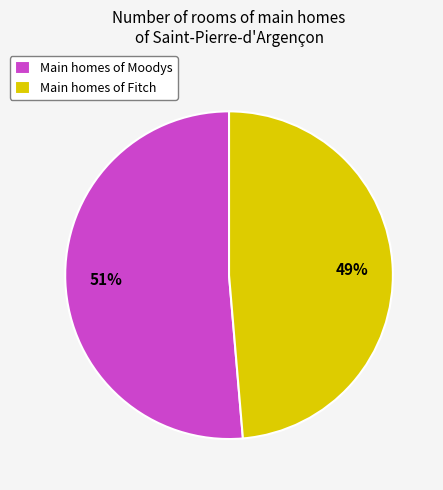

Which slice is the smallest?

Main homes of Fitch